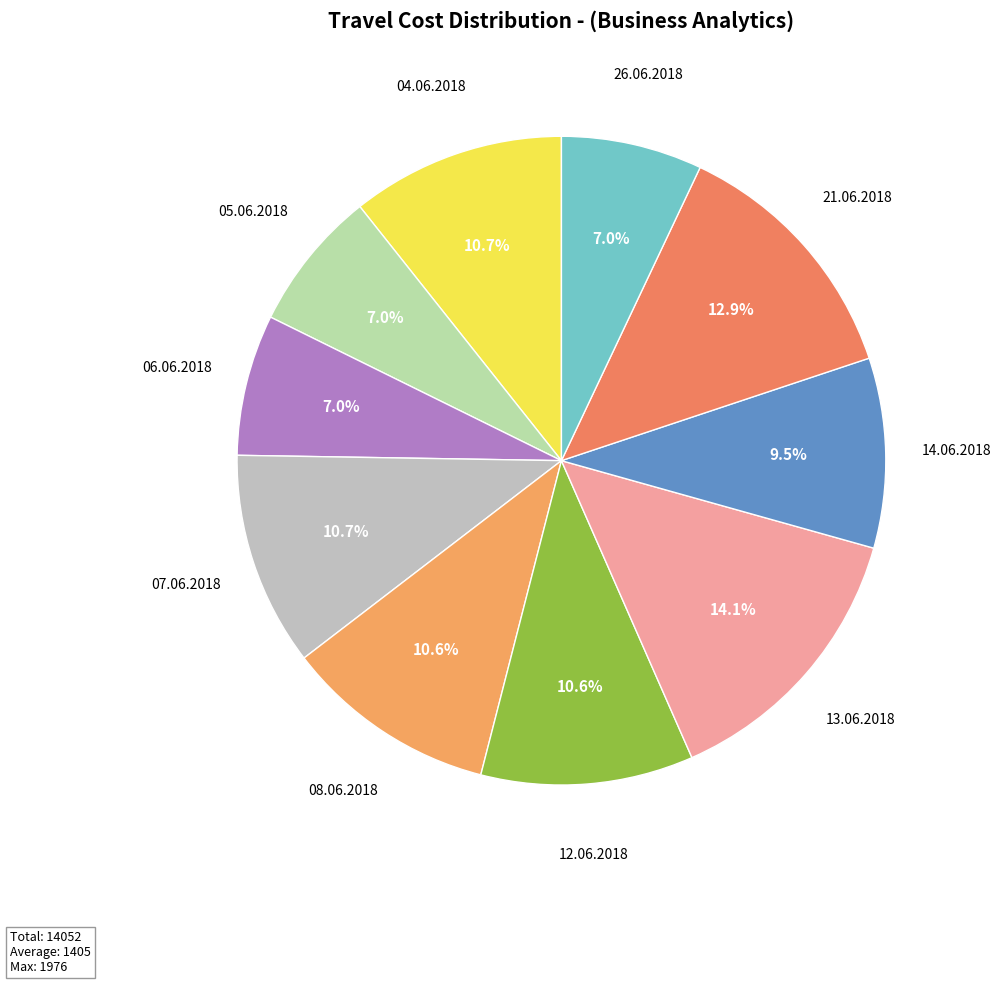

Which category has the smallest portion of the pie?

05.06.2018